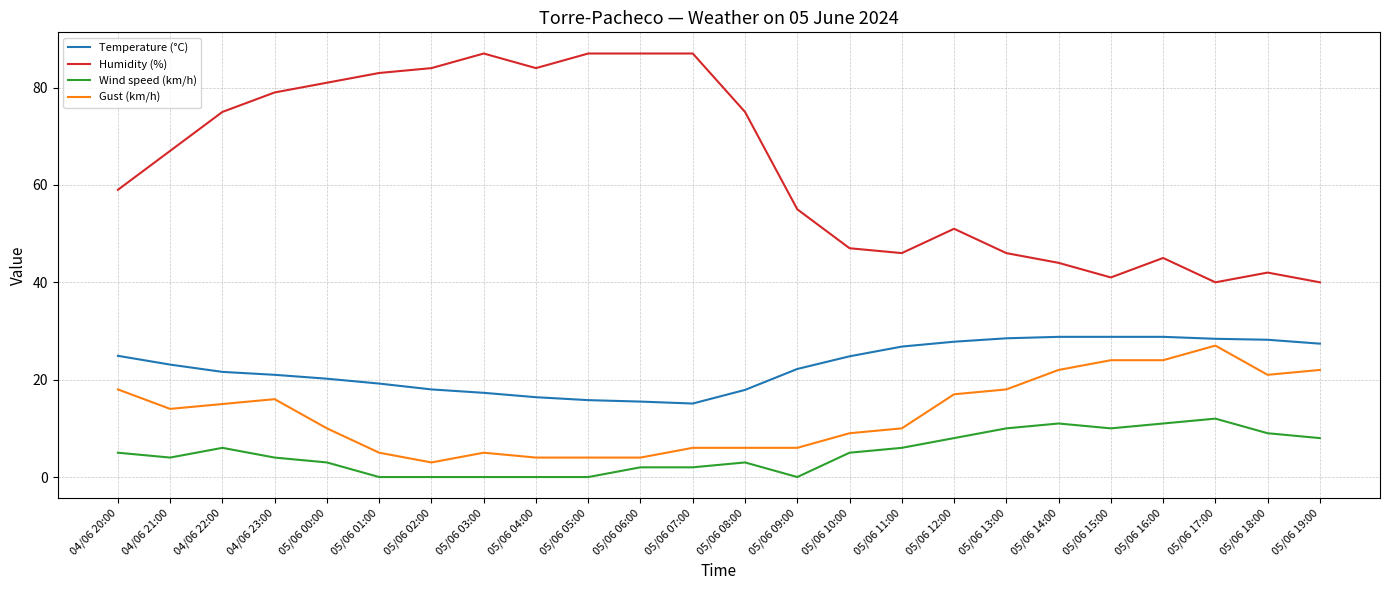

Which category has the highest value in the Wind speed (km/h) series?

05/06 17:00